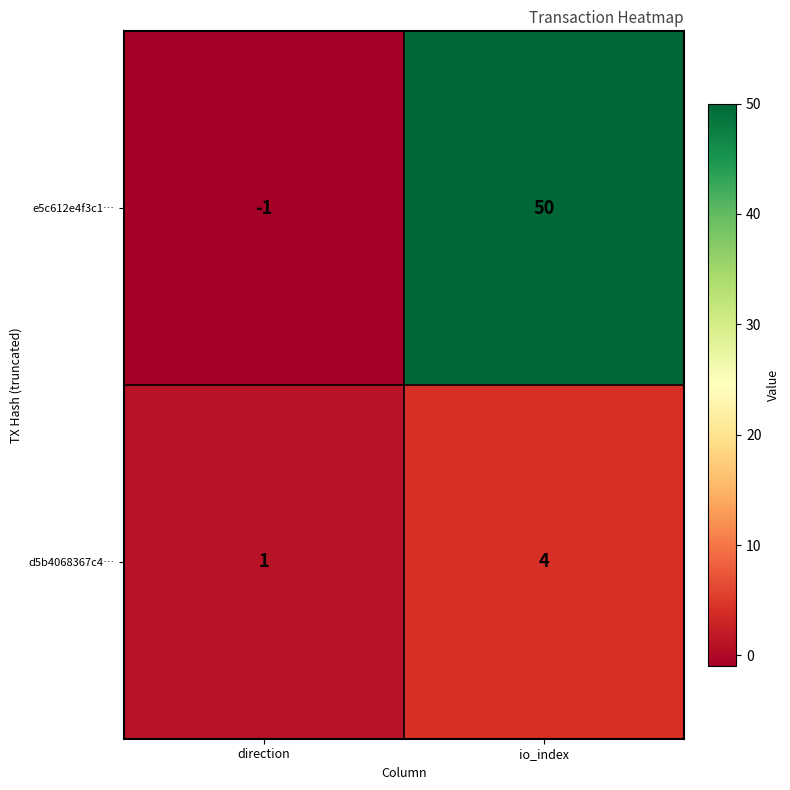

The d5b4068367c4… series shows 7 at io_index. True or false?

False